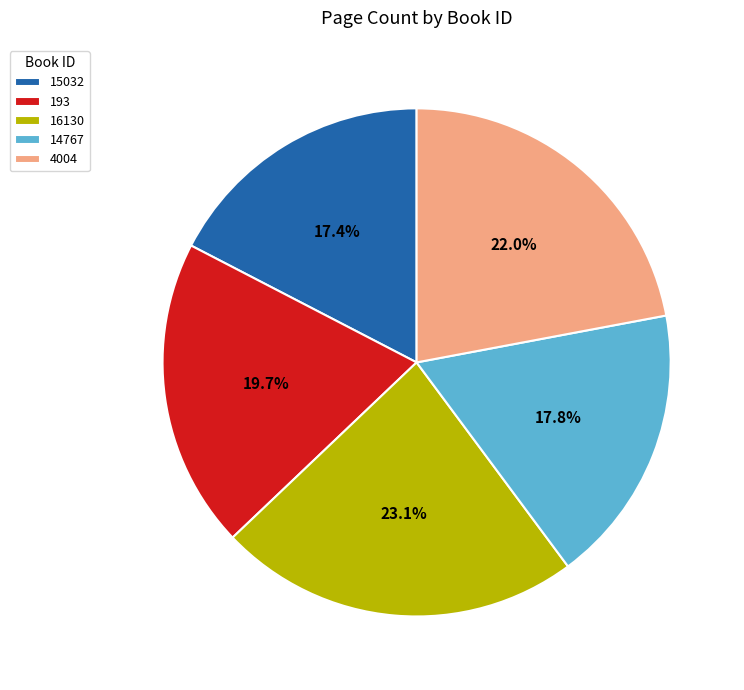

How much of the chart is everything except 4004?

78.0%